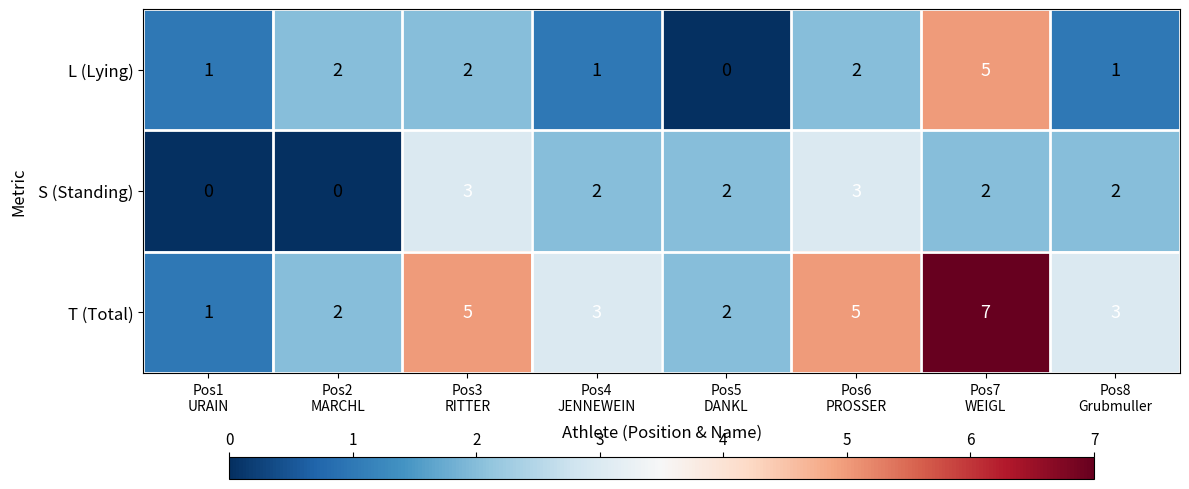

How many distinct data groups are displayed?

3